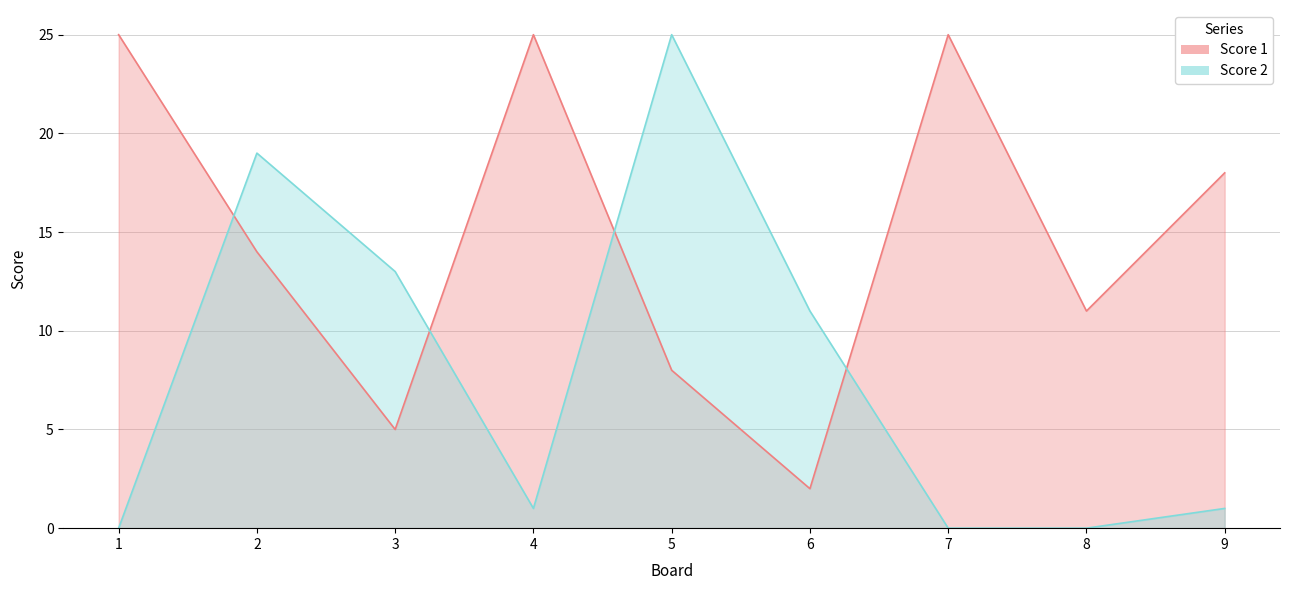

How many data points in Score 1 are above 14?

4